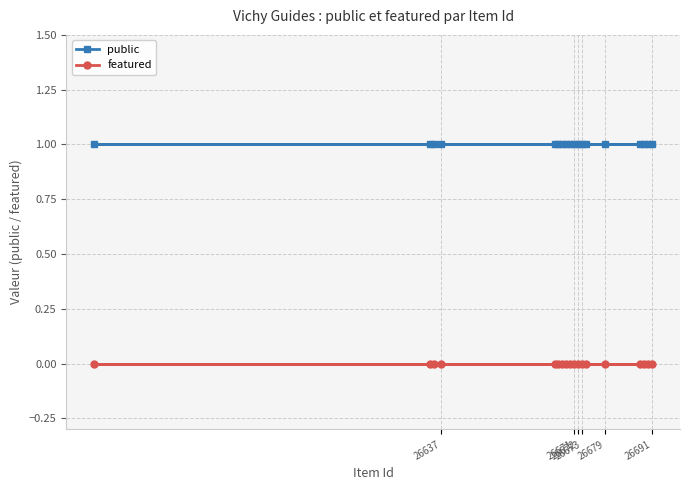

True or false: featured has more than 0 points higher than both neighbors.

False